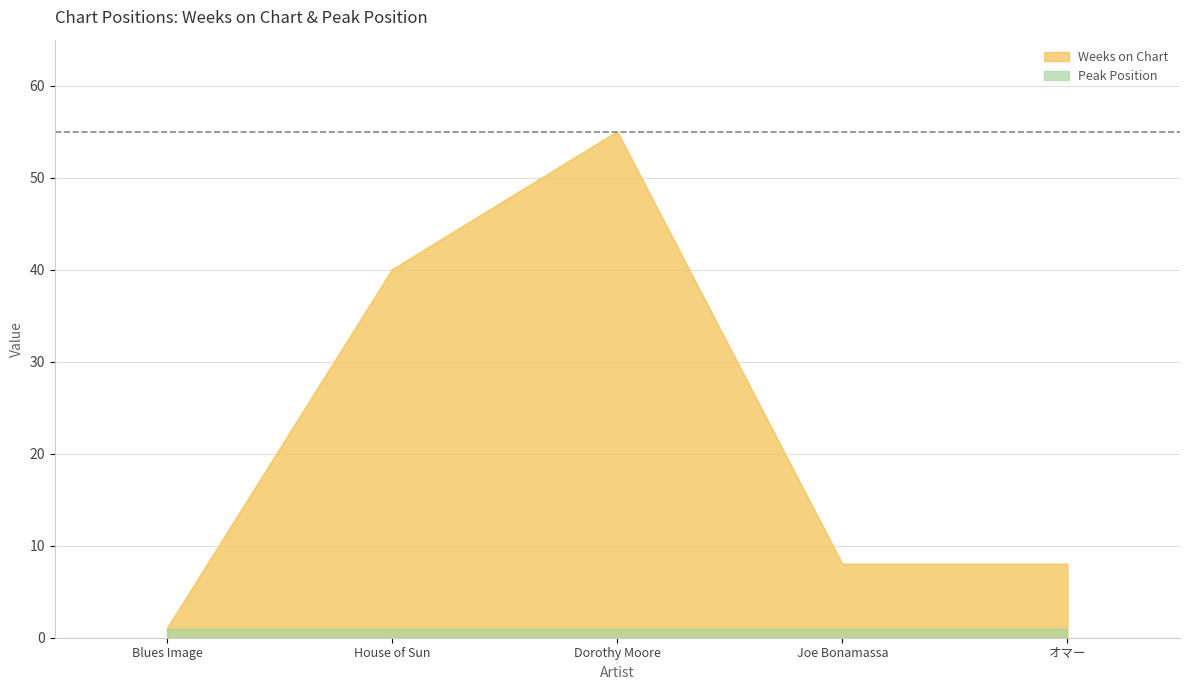

Rank the categories by value from lowest to highest.

Blues Image, Joe Bonamassa, オマー, House of Sun, Dorothy Moore